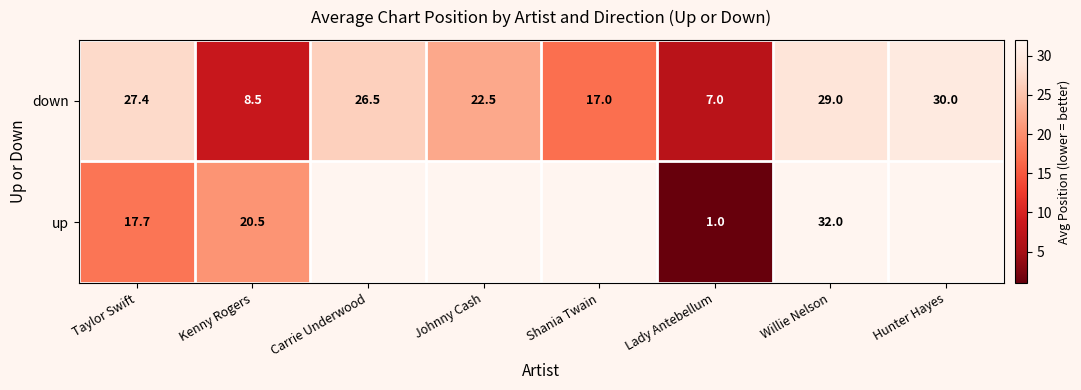

At which category is the sum across all series the highest?

Willie Nelson